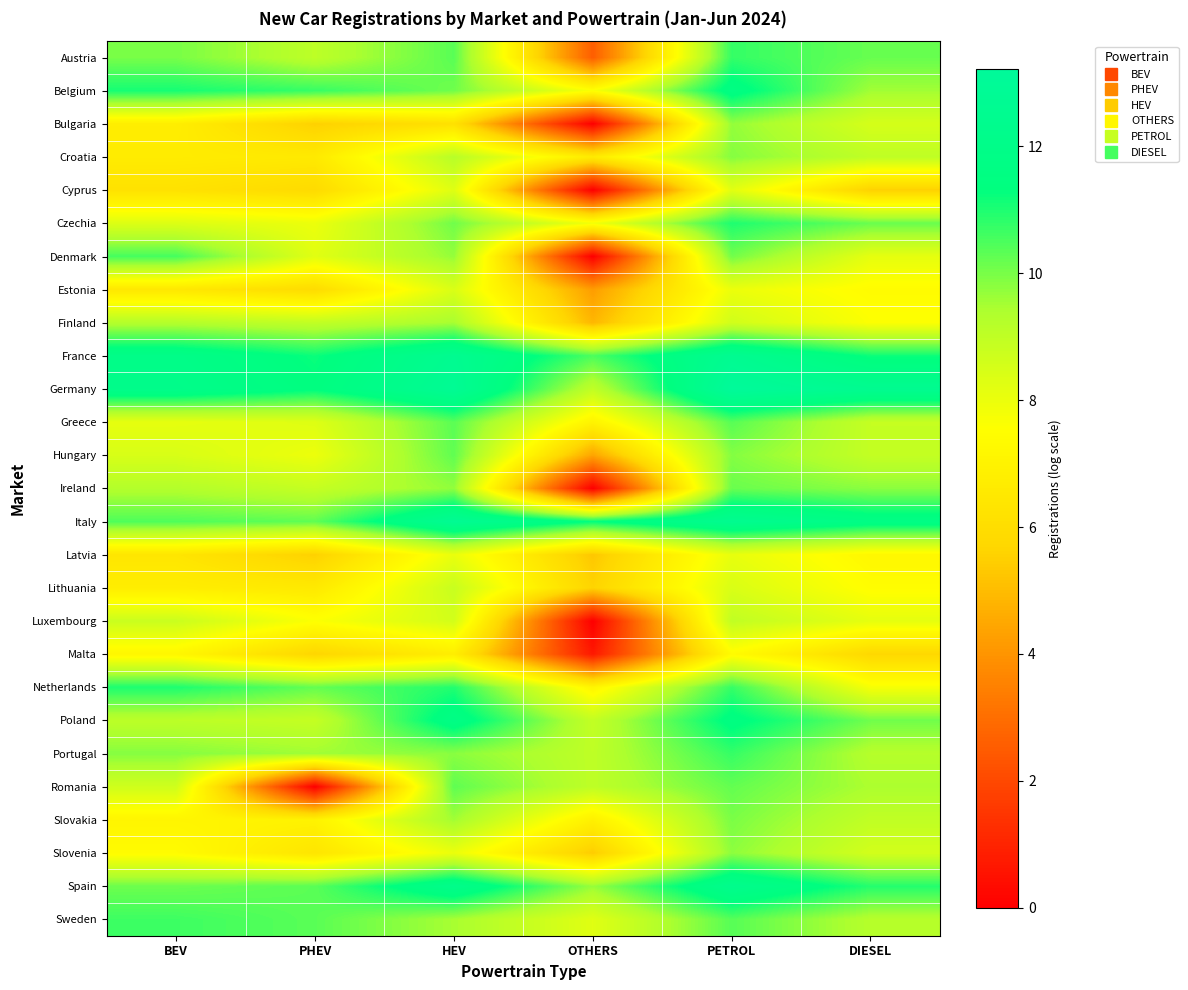

What is the greatest value displayed?

13.2